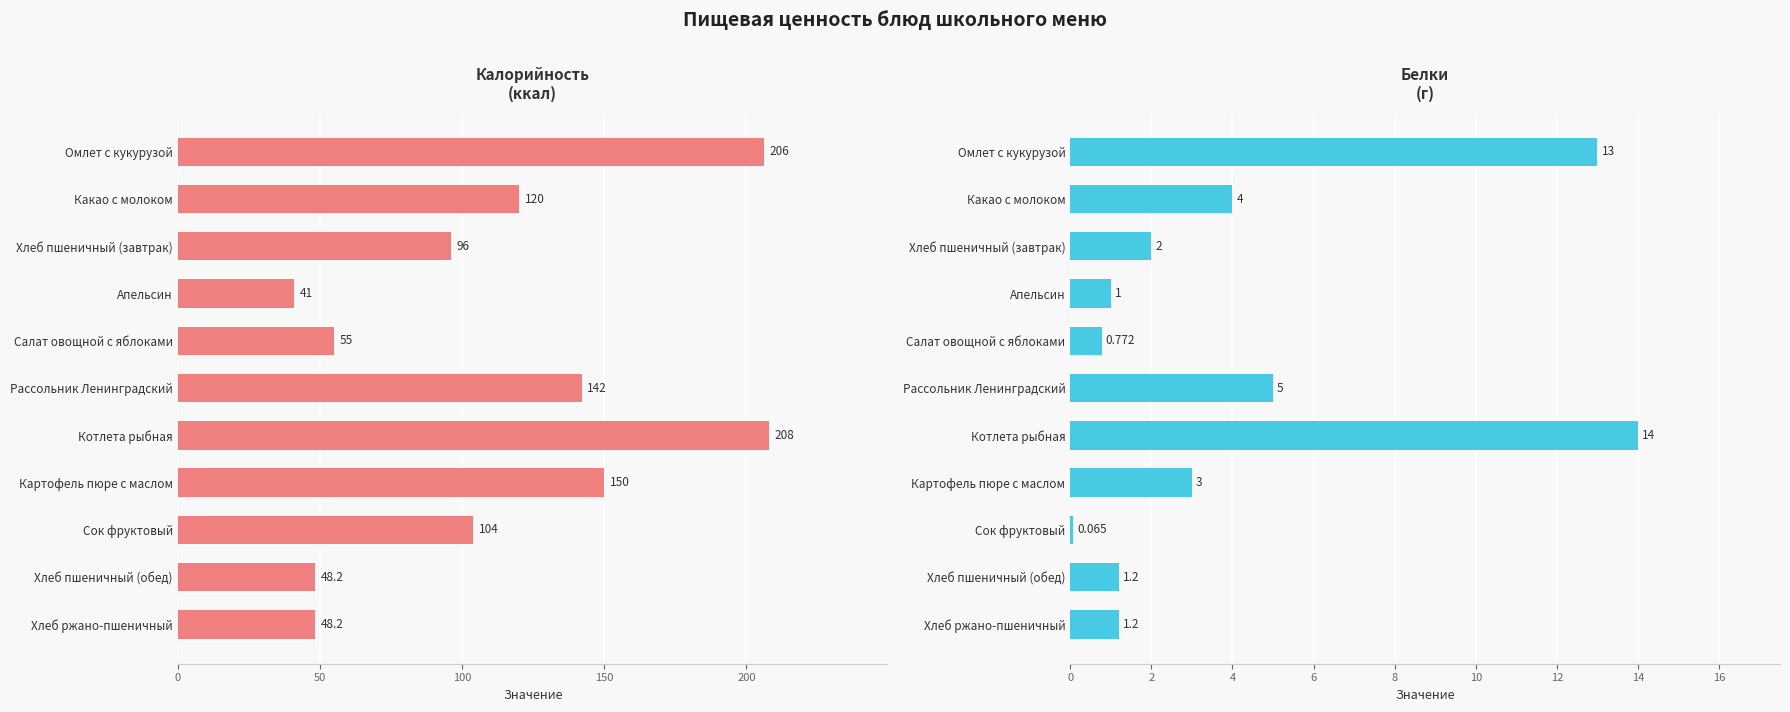

Count the number of data series in this chart.

2